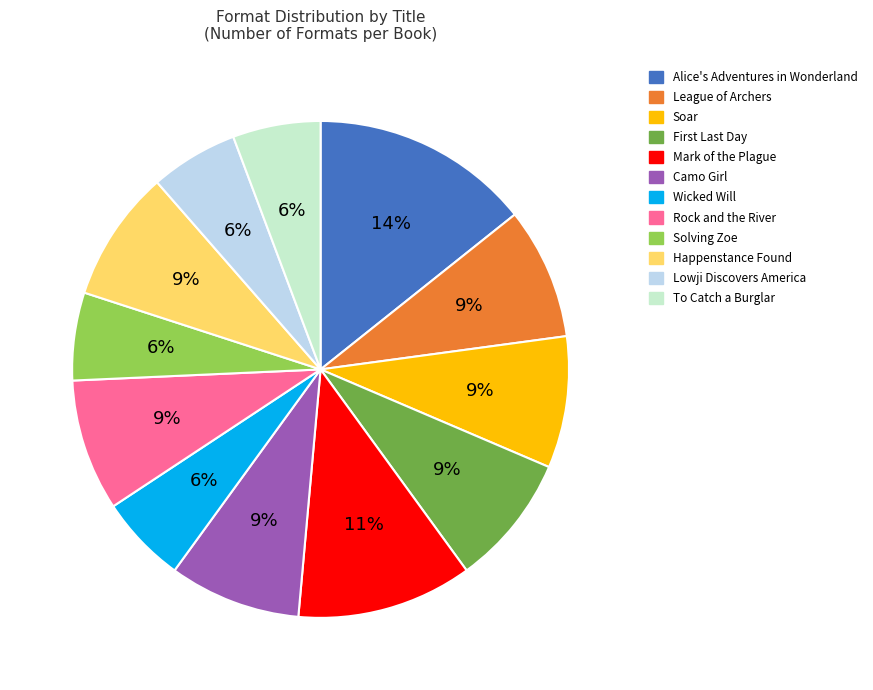

Is there any slice that represents more than half of the pie?

No